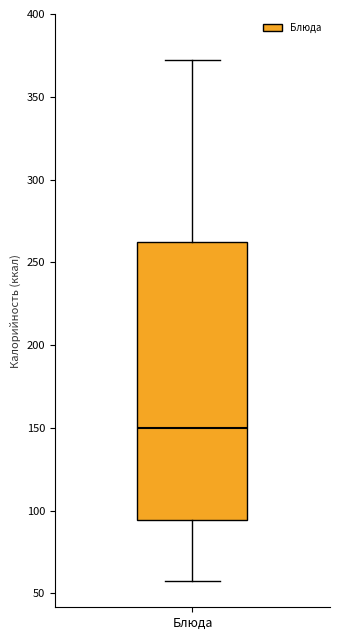

Read this box plot against the y-axis: the position of the median line, the range covered by the box, and the ends of both whiskers. The values are not printed on the chart, so give them approximately, as read against the axis.

median 150, box 95 to 260, whiskers 55 to 370